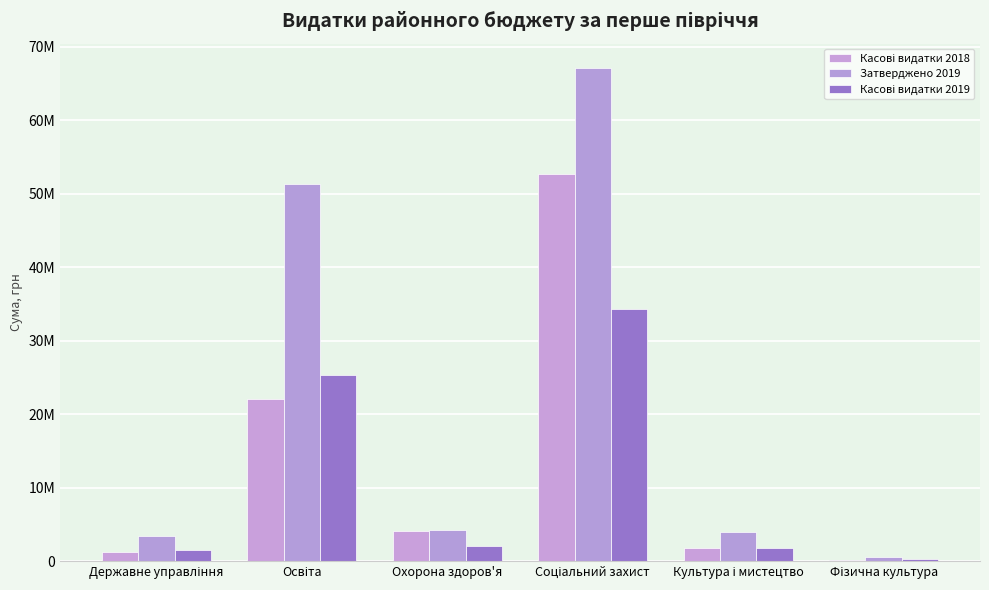

What position from the left is Фізична культура?

6